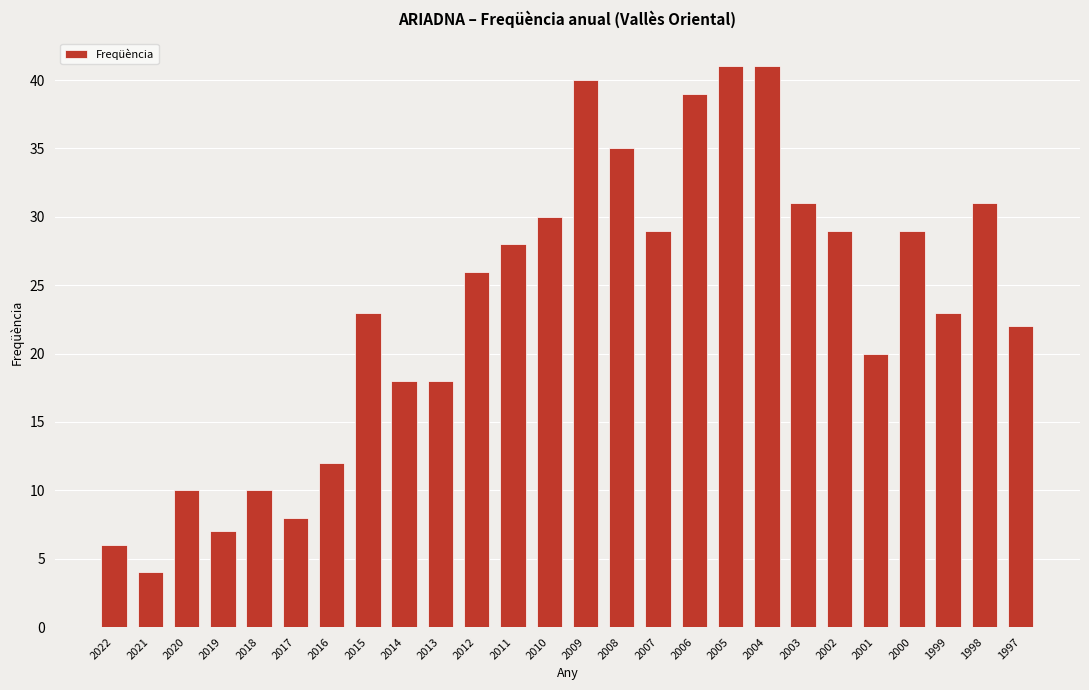

What is the maximum value shown in the chart?

41